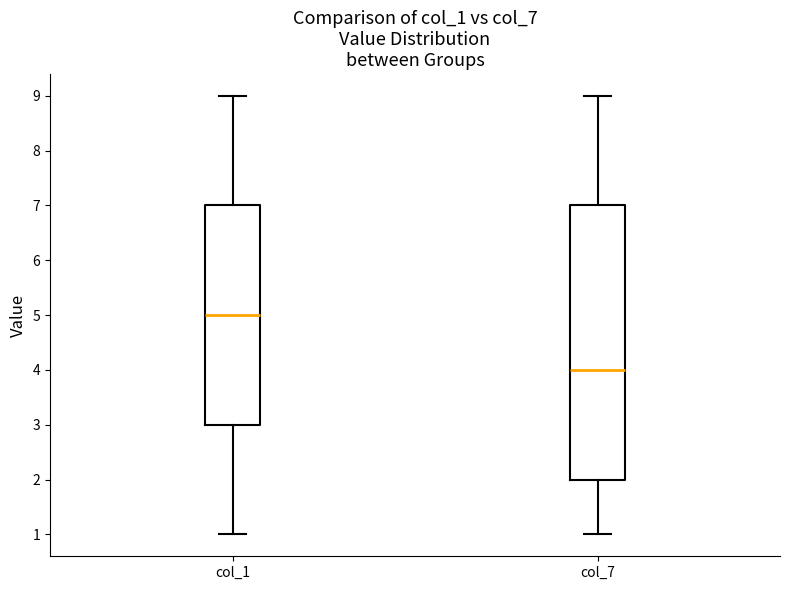

Where is the upper edge of the box for col_7 on the y-axis? The values are not printed on the chart, so give them approximately, as read against the axis.

7